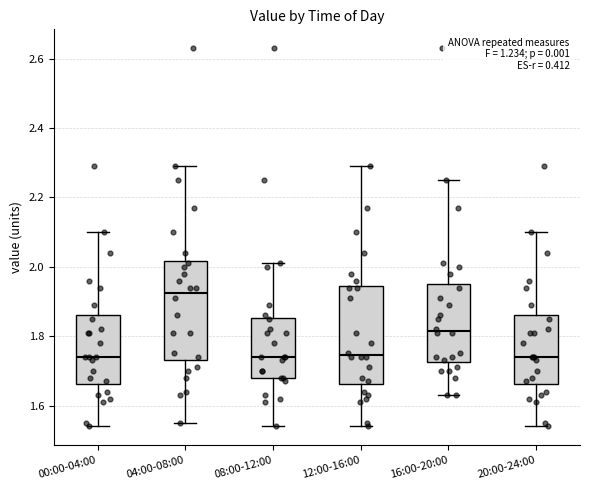

Reading left to right, read every box against the y-axis: the position of its median line, the range the box covers, and the ends of its whiskers. The values are not printed on the chart, so give them approximately, as read against the axis.

00:00-04:00: median 1.74, box 1.66 to 1.86, whiskers 1.54 to 2.10
04:00-08:00: median 1.92, box 1.74 to 2.02, whiskers 1.56 to 2.30
08:00-12:00: median 1.74, box 1.68 to 1.86, whiskers 1.54 to 2.02
12:00-16:00: median 1.74, box 1.66 to 1.94, whiskers 1.54 to 2.30
16:00-20:00: median 1.82, box 1.72 to 1.96, whiskers 1.64 to 2.26
20:00-24:00: median 1.74, box 1.66 to 1.86, whiskers 1.54 to 2.10